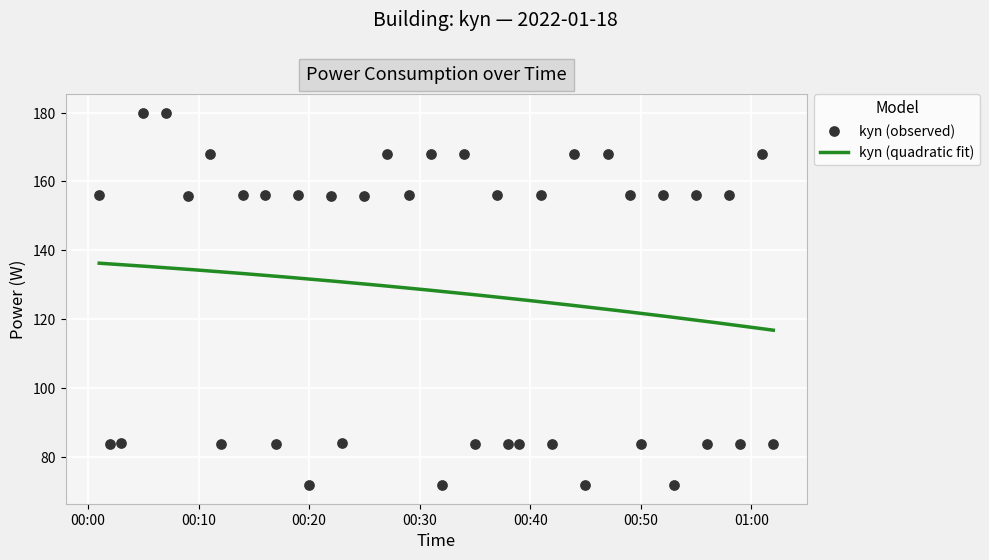

Approximately how many times larger is the value at 2022-01-18T00:50:00 compared to 2022-01-18T01:01:00?

0.5